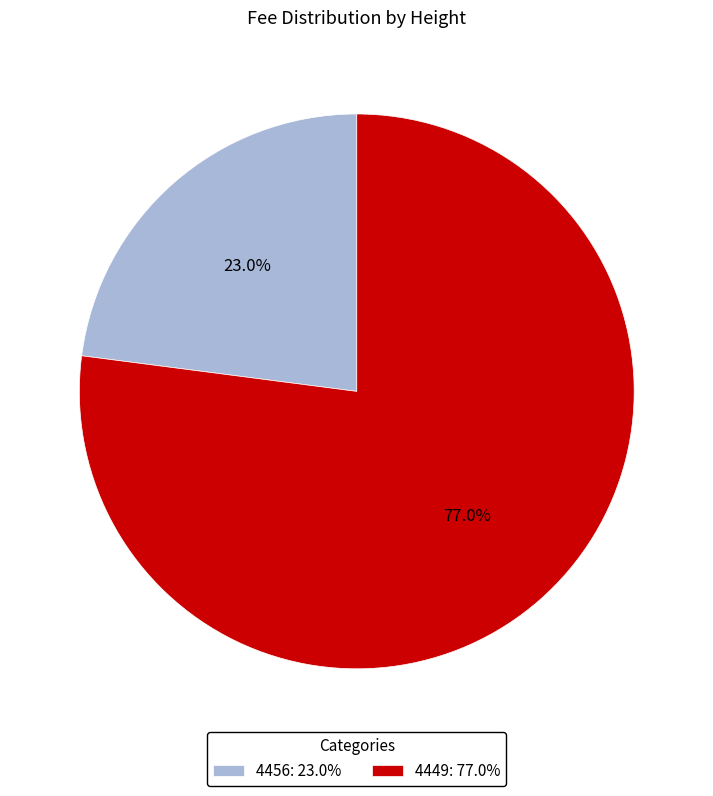

Which slice is the smallest?

4456